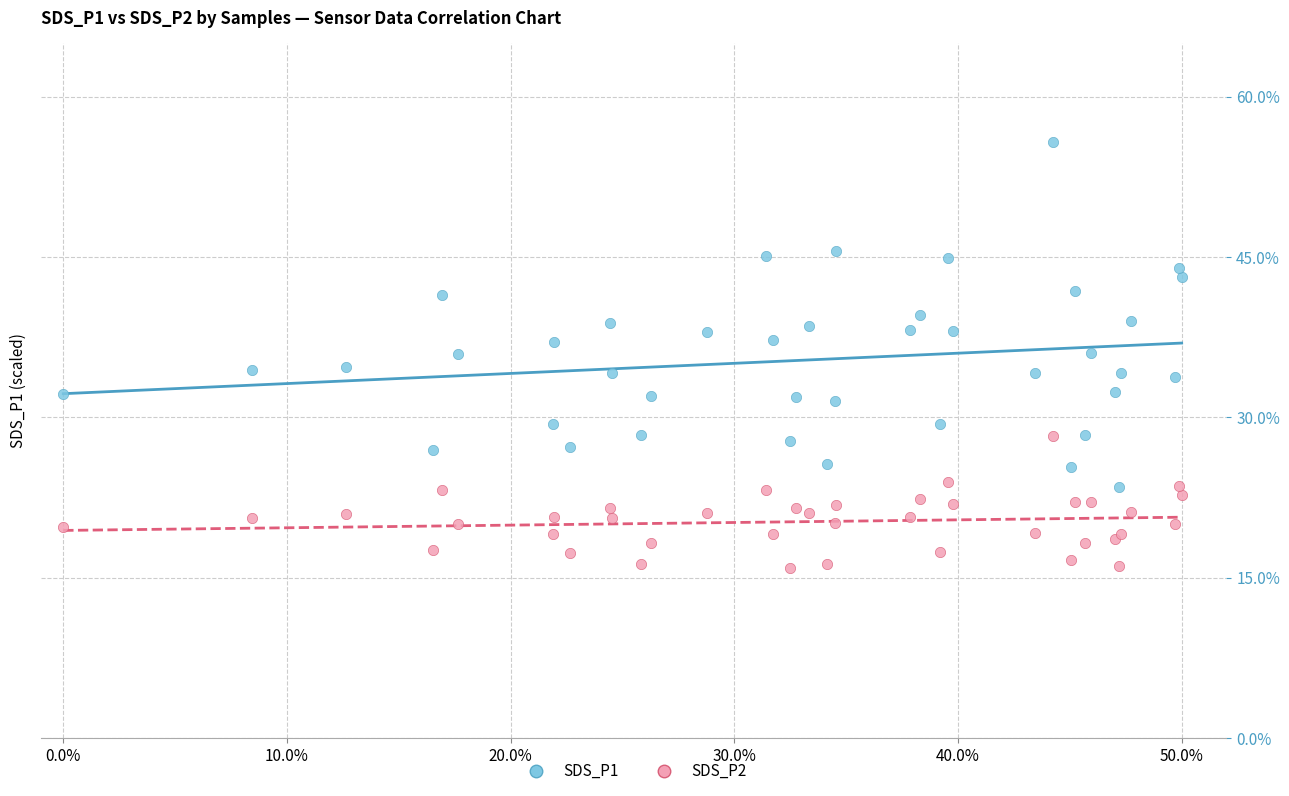

Which series contains the lowest Y value?

SDS_P2